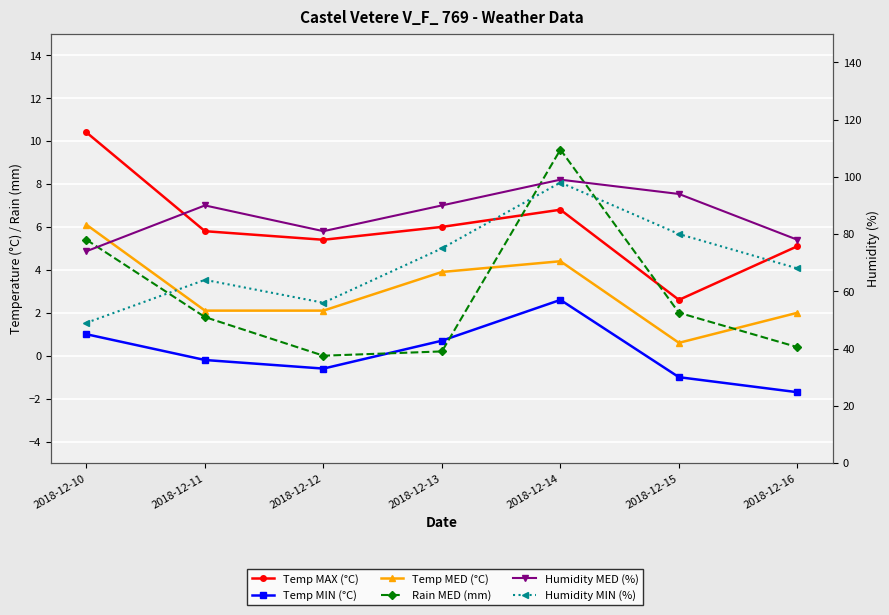

What is the sum of all Temp MED (°C) values?

21.2